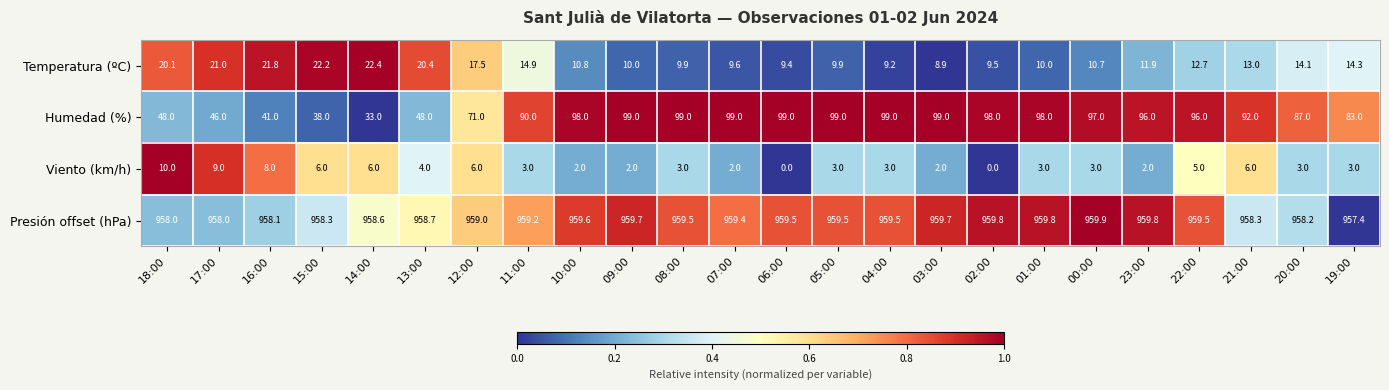

True or false: Humedad (%) has a value of 38.0 at 15:00.

True